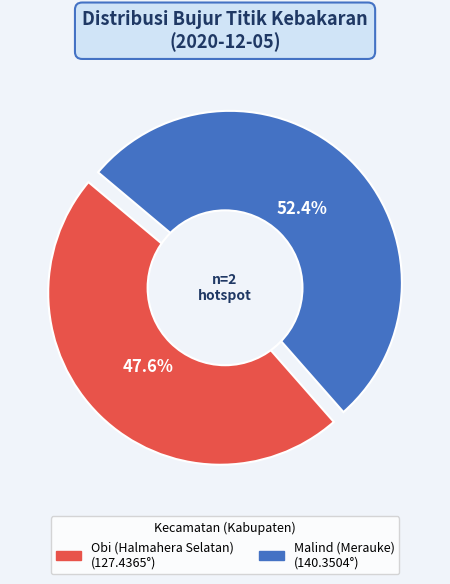

How much of the chart is everything except Malind (Merauke)?

47.6%